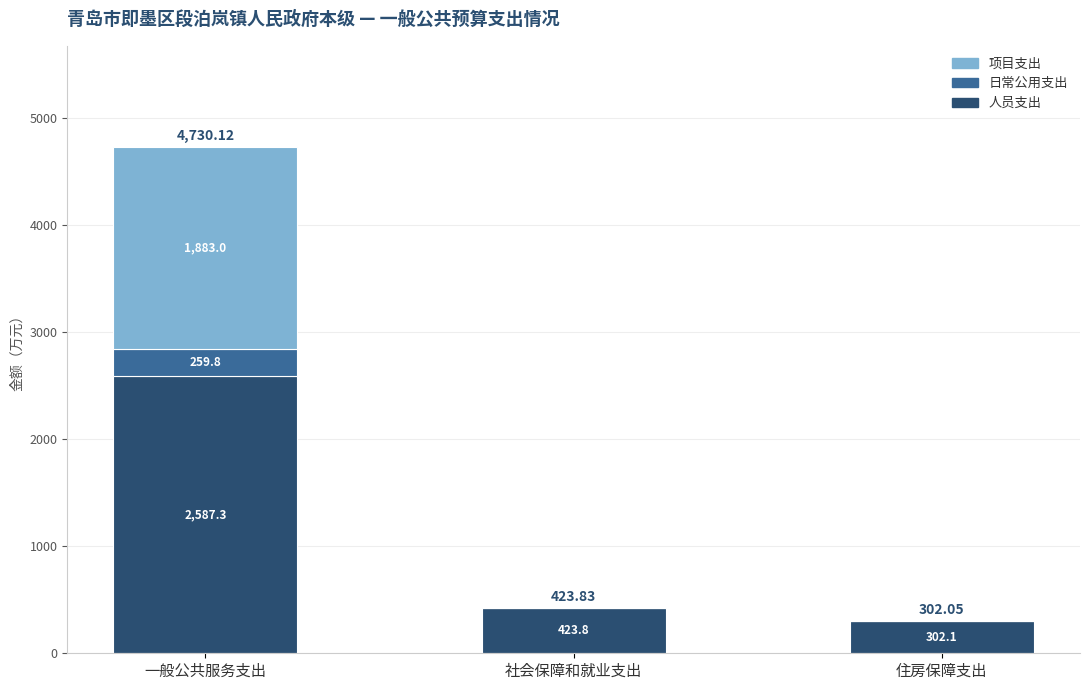

At which category is the sum across all series the highest?

一般公共服务支出